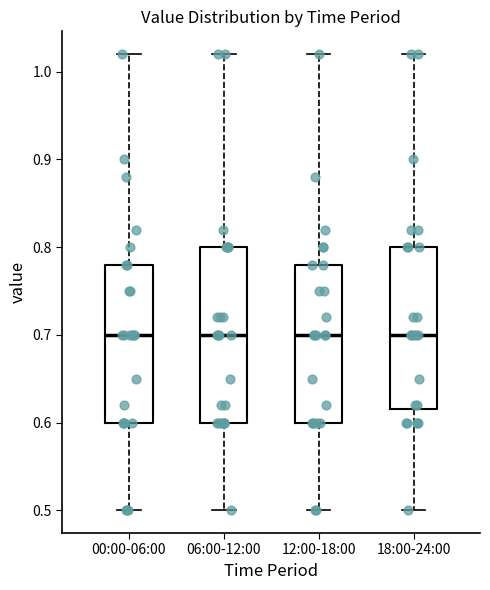

Where does the median line of the box for 00:00-06:00 sit on the y-axis? The values are not printed on the chart, so give them approximately, as read against the axis.

0.70